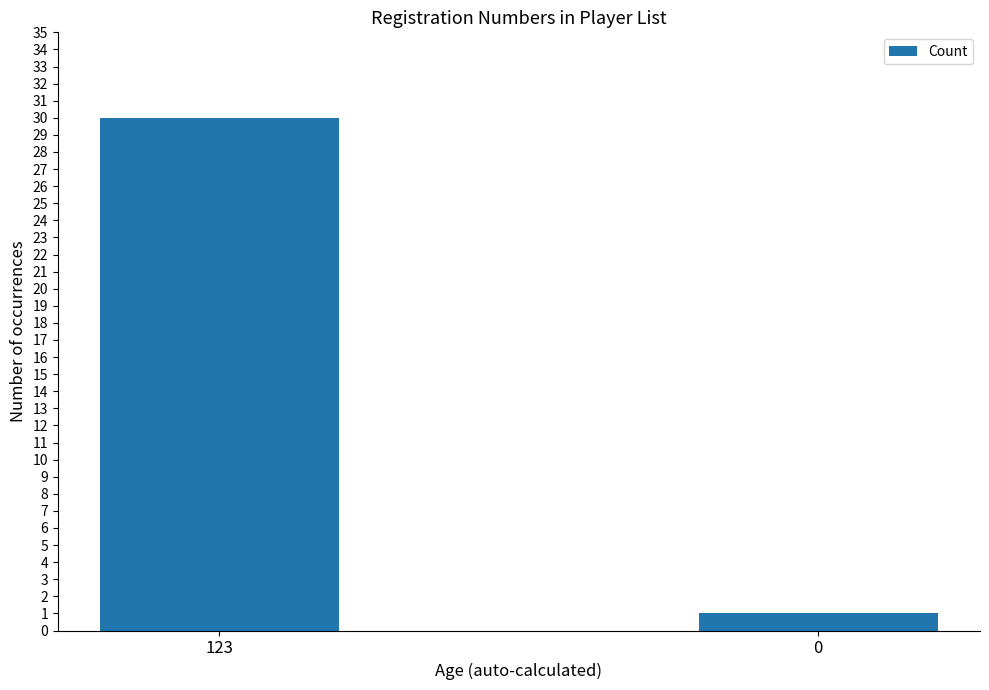

What is the average value?

16